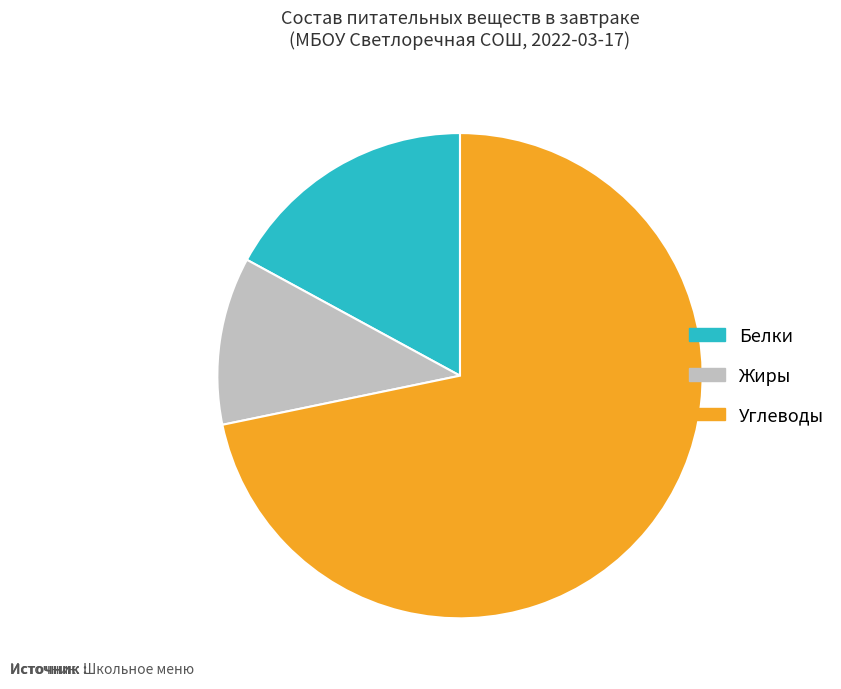

Count the number of slices in the pie.

3